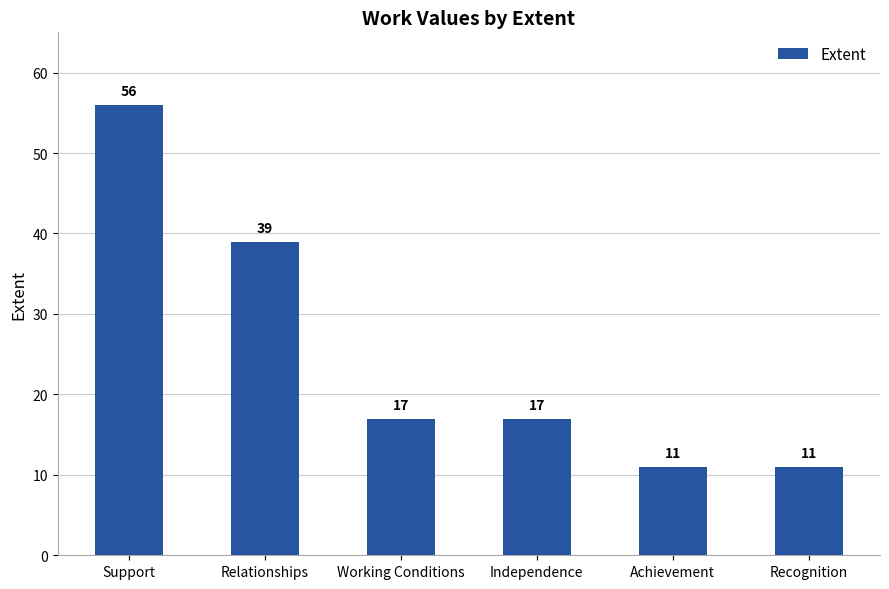

What is the minimum value shown in the chart?

11